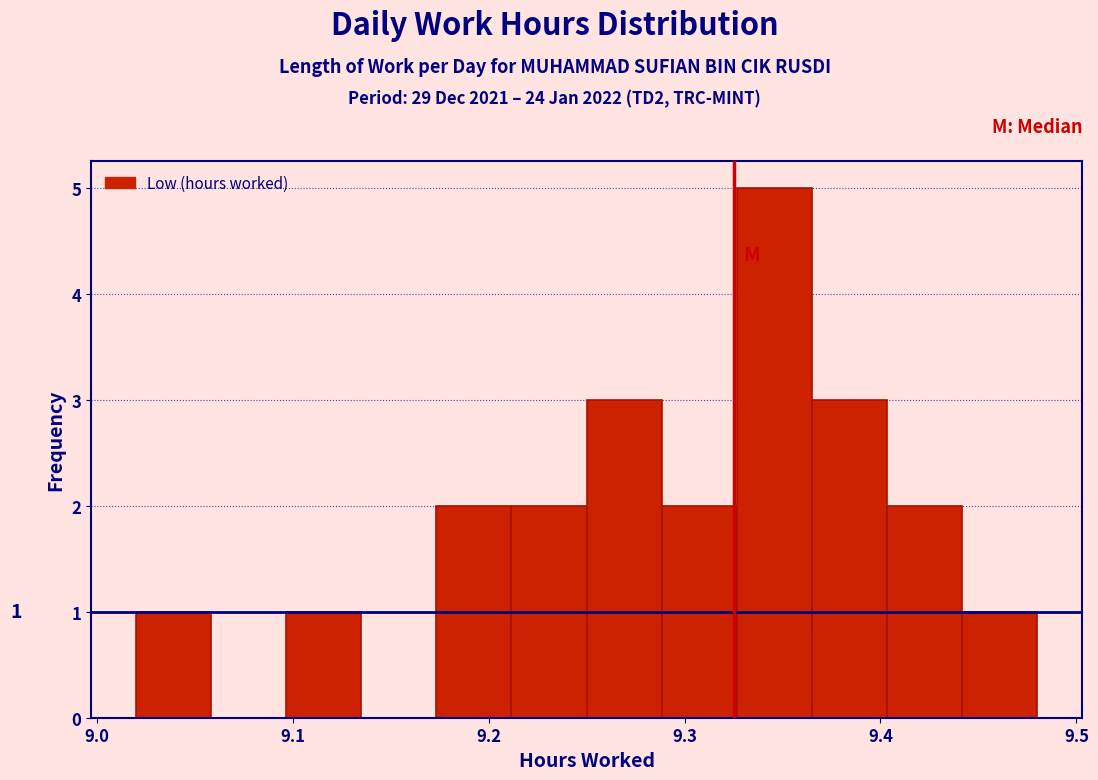

Around what value on the x-axis is the tallest bar? Give the approximate position of its centre, as read against the axis.

9.35